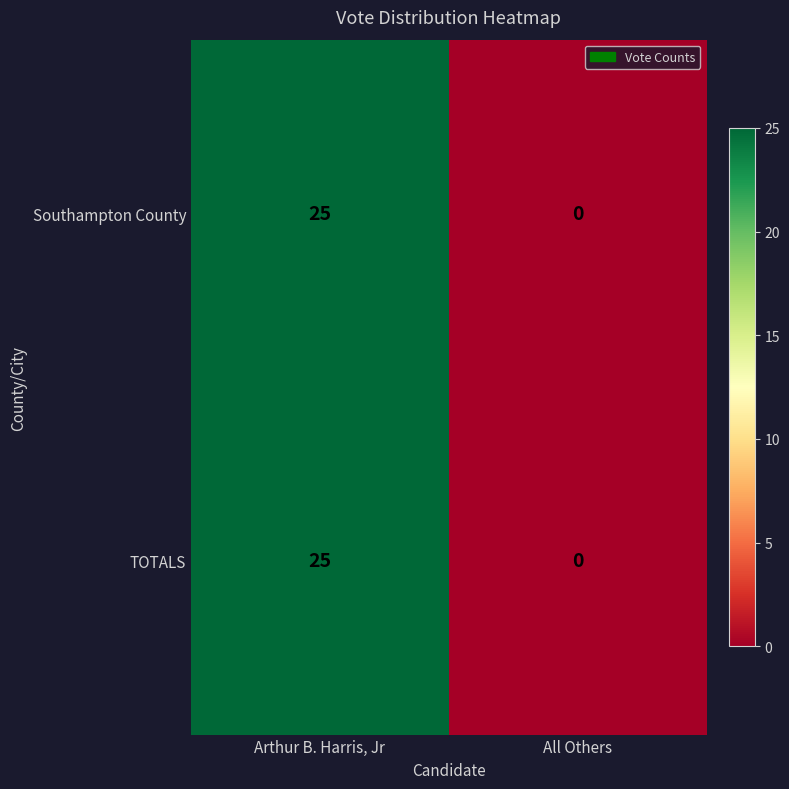

The TOTALS series shows 25 at Arthur B. Harris, Jr. True or false?

True